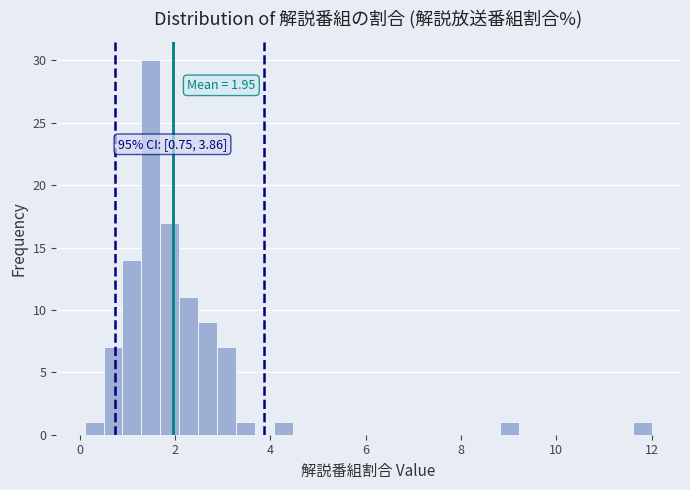

Around what value on the x-axis is the tallest bar? Give the approximate position of its centre, as read against the axis.

1.4